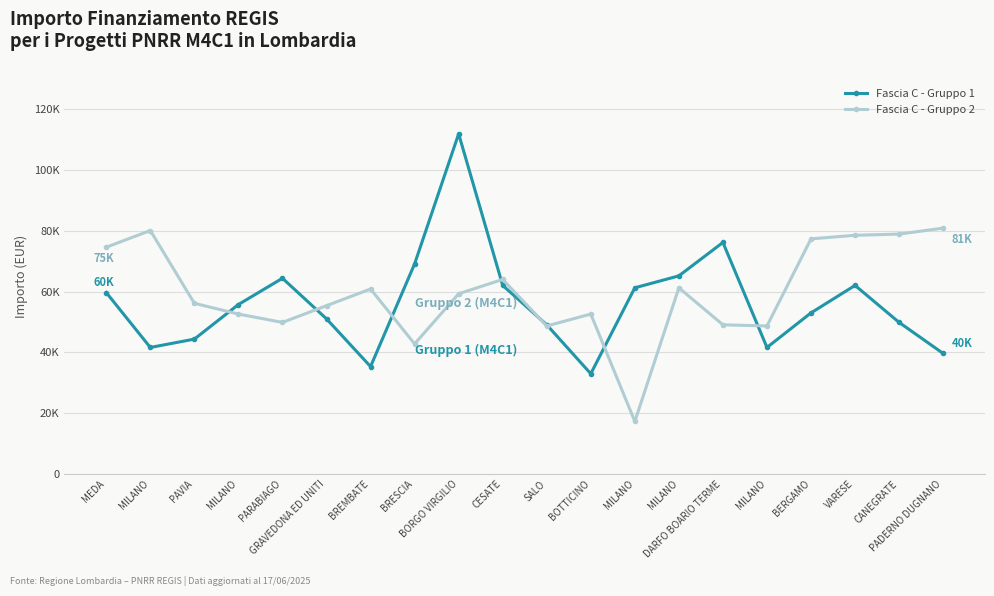

How many series are shown in this chart?

2